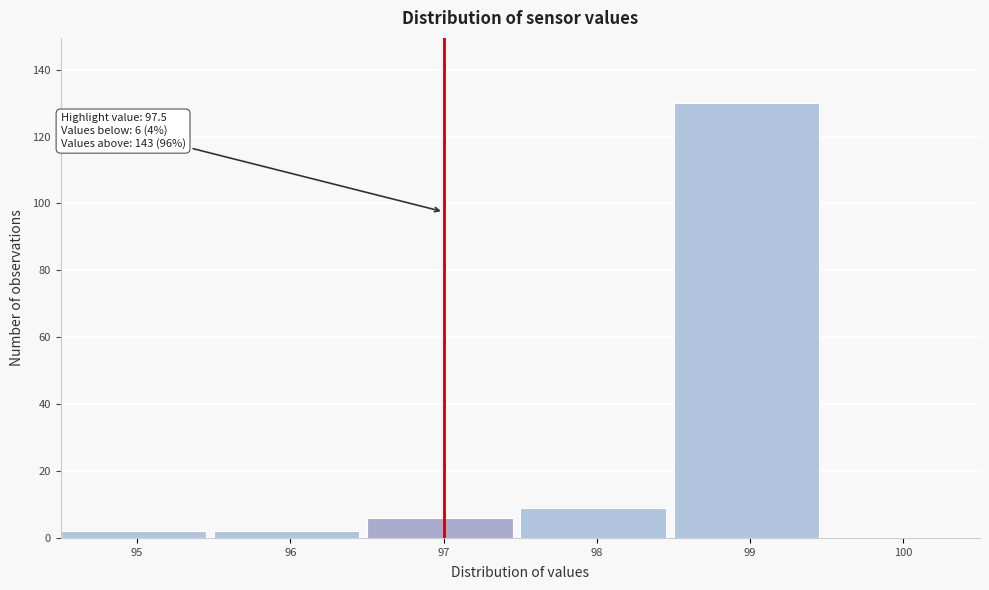

Reading right to left, list all the values displayed in this chart.

100=0	99=130	98=9	97=6	96=2	95=2